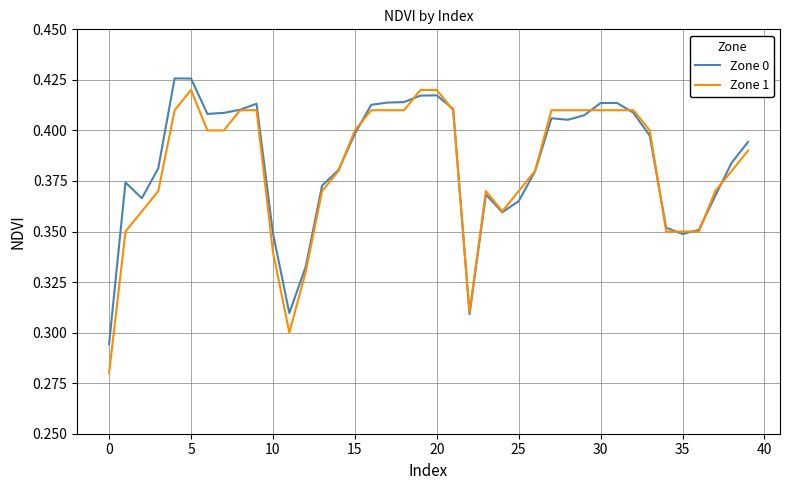

At how many categories does at least one series exceed 0?

40